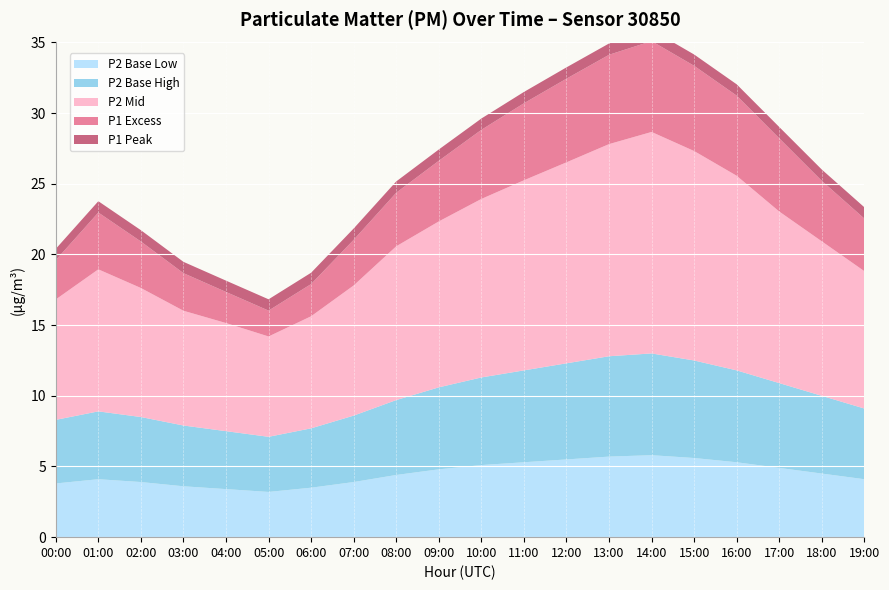

Reading left to right, what are all the values shown in this chart?

P1: 11.3	14.1	12.4	10.8	9.8	8.9	10.2	12.4	14.7	16.0	17.5	18.9	20.1	21.3	22.1	20.9	19.4	17.3	15.2	13.4
P2: 8.5	10.1	9.1	8.1	7.7	7.1	7.9	9.2	10.9	11.7	12.6	13.4	14.2	15.0	15.7	14.8	13.8	12.1	10.9	9.7
P1_only: 2.8	4.0	3.3	2.7	2.2	1.8	2.3	3.2	3.8	4.3	4.9	5.5	5.9	6.3	6.4	6.0	5.7	5.2	4.3	3.7
base1: 4.5	4.8	4.6	4.3	4.1	3.9	4.2	4.7	5.3	5.8	6.2	6.5	6.8	7.1	7.2	6.9	6.5	6.0	5.5	5.0
base2: 3.8	4.1	3.9	3.6	3.4	3.2	3.5	3.9	4.4	4.8	5.1	5.3	5.5	5.7	5.8	5.6	5.3	4.9	4.5	4.1